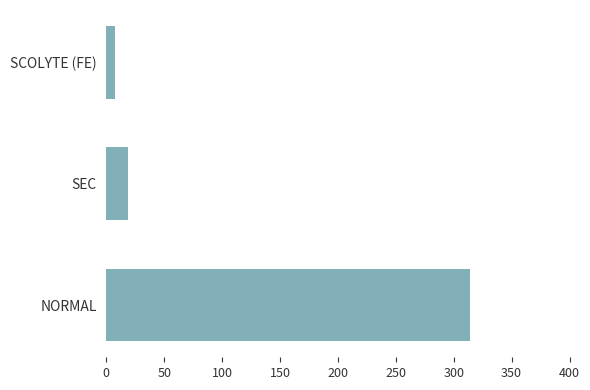

Where is the data nearest to the value 160?

SEC